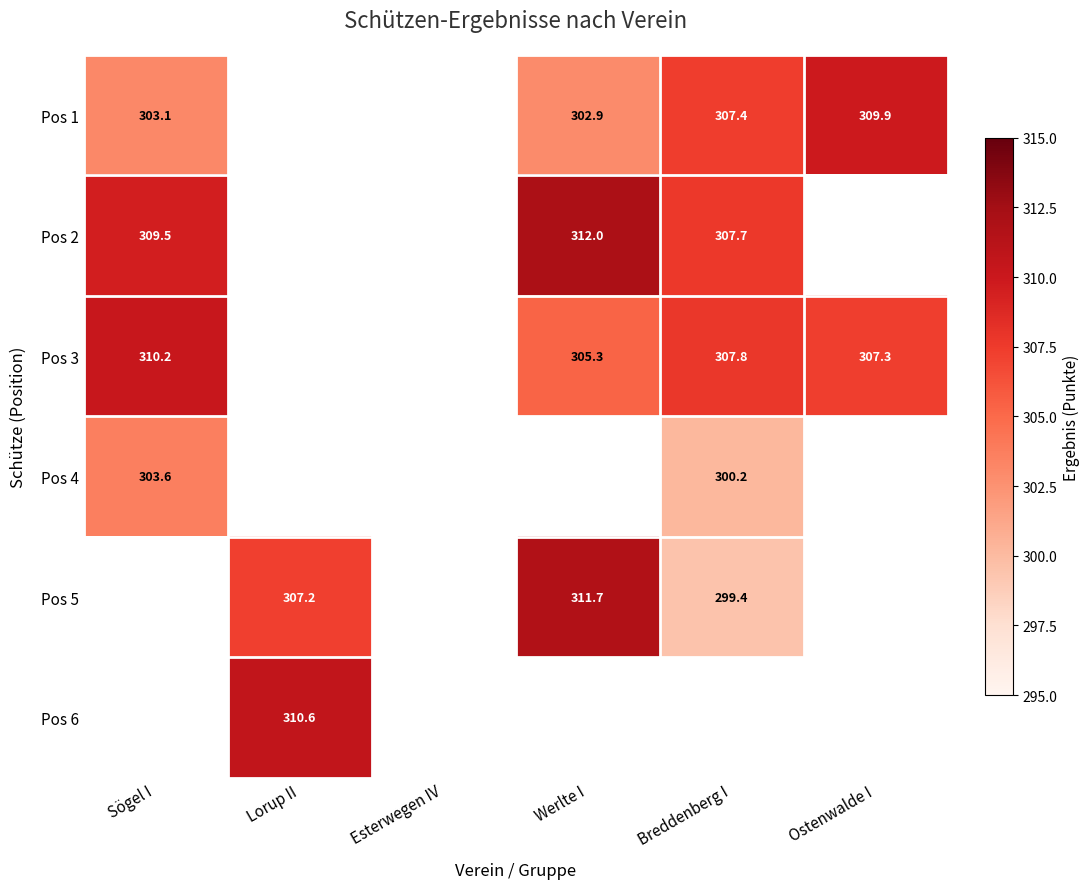

Is it true that Pos 3 equals 136.6 at Ostenwalde I?

False